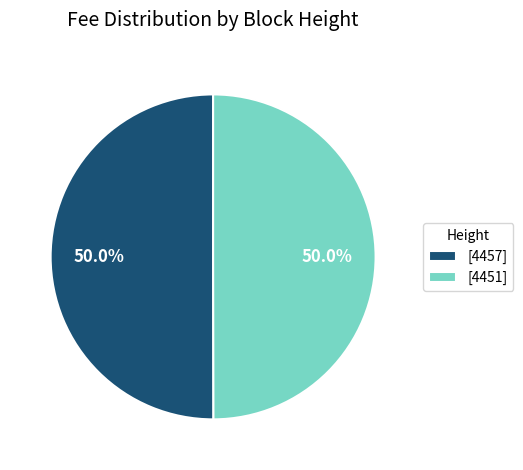

What is the ratio of the value at [4457] to the value at [4451]?

1.0